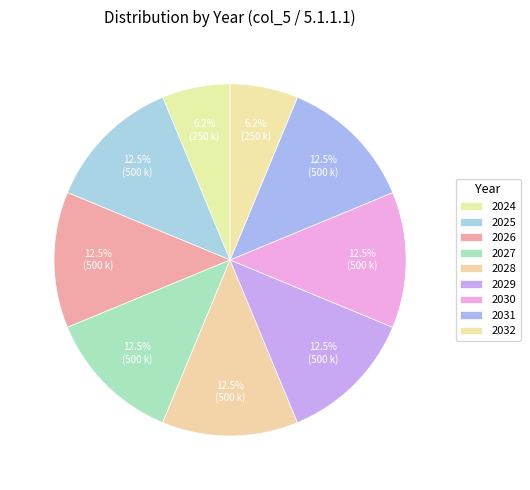

Is 2030 the majority of the pie?

No